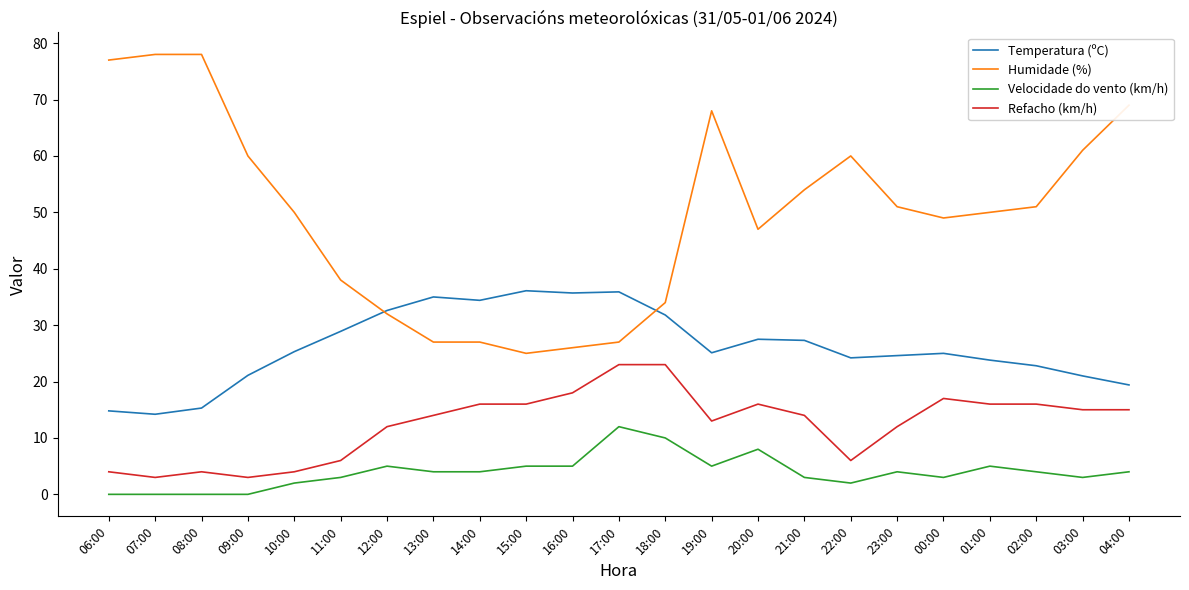

Which series has the largest total across all categories?

Humidade (%)